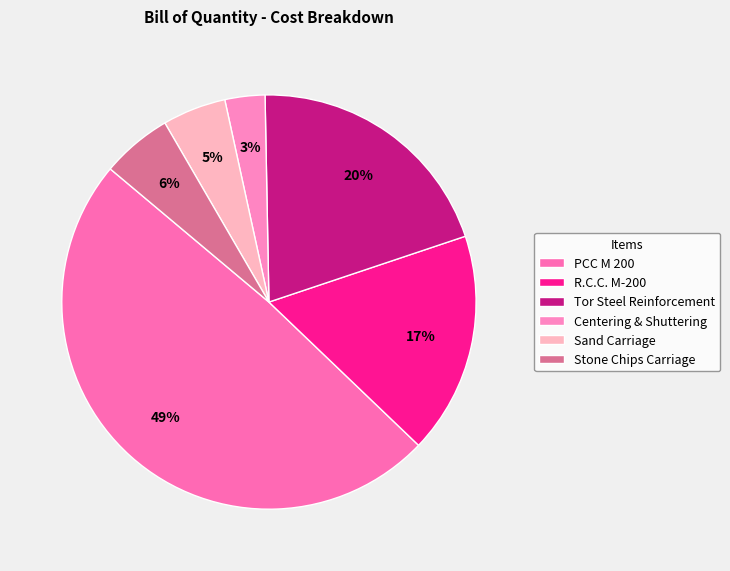

To the nearest percent, what is the difference between the largest and smallest slice percentages?

46%